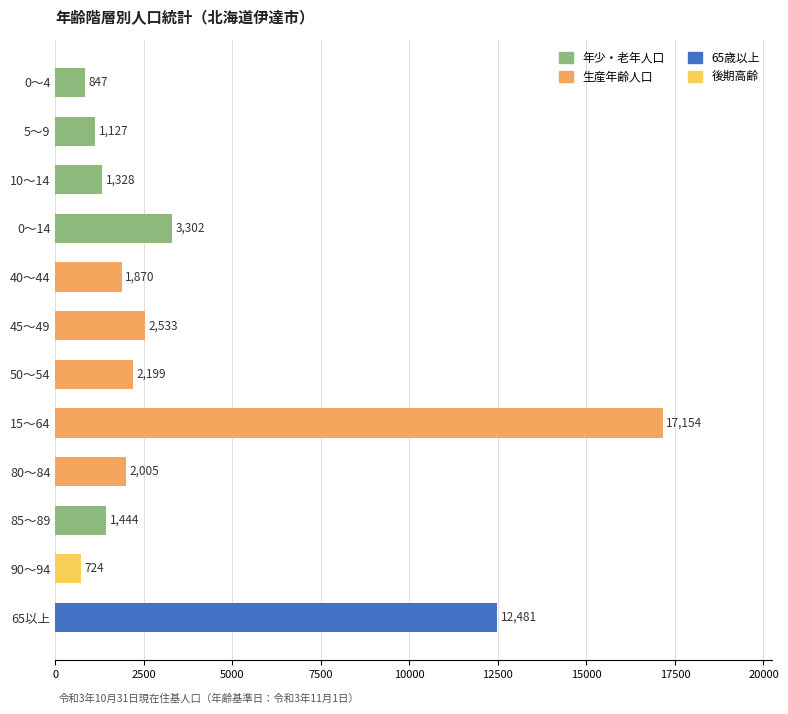

What is the greatest value displayed?

17154